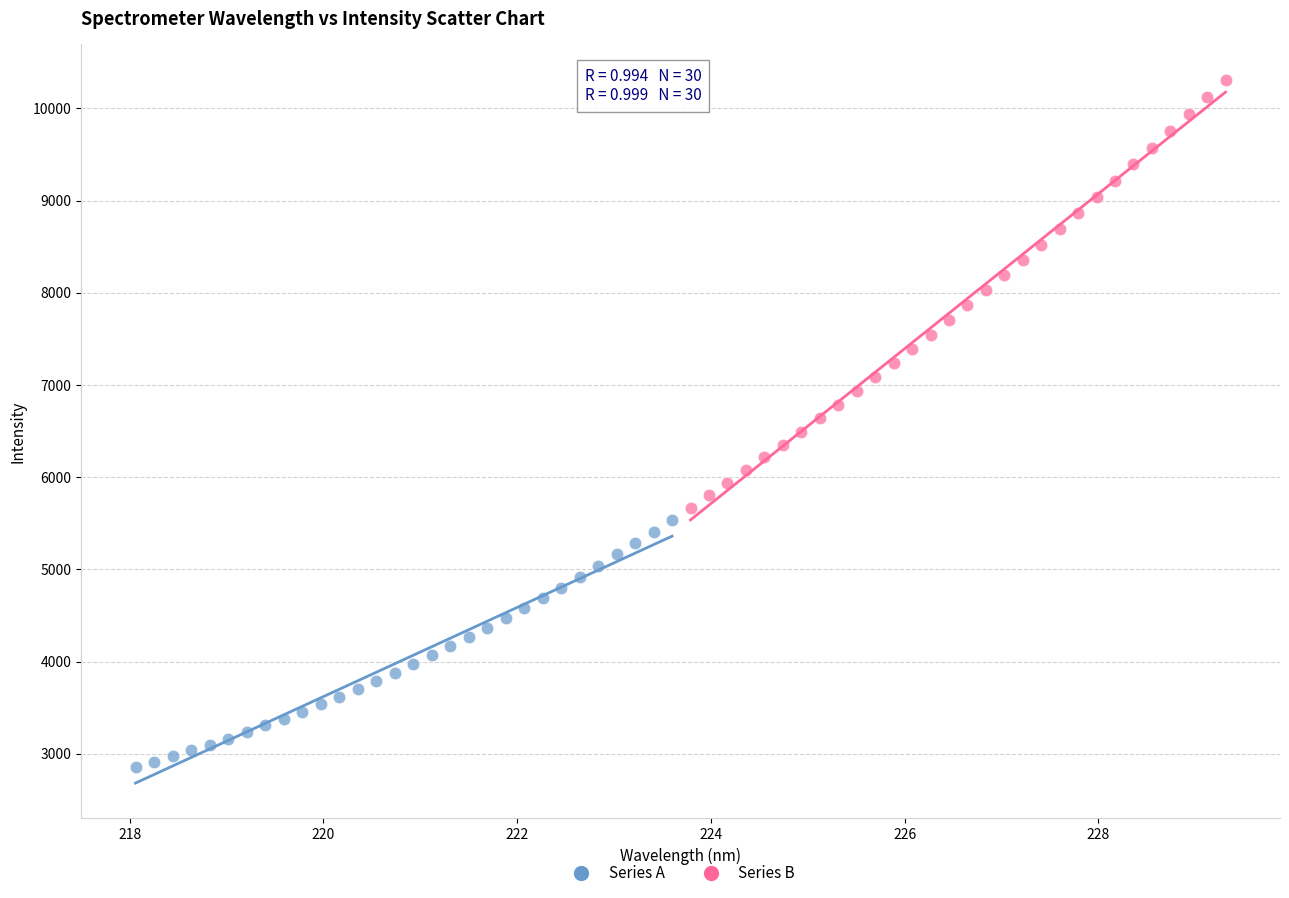

Which series contains the lowest Y value?

Series A